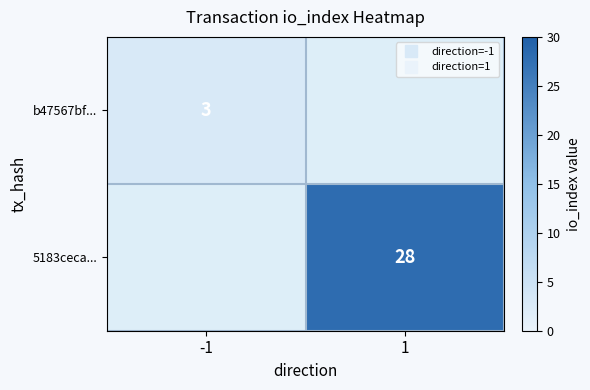

Rank the categories by b47567bf... value from lowest to highest.

-1, 1